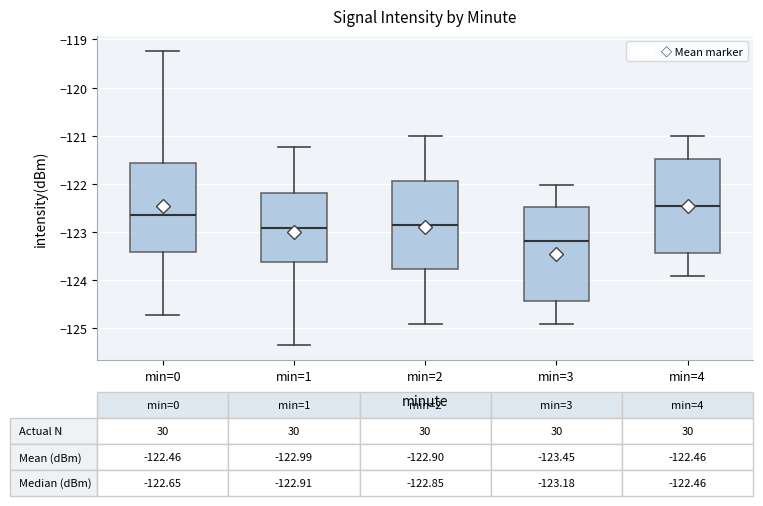

Which box has the highest median line?

min=4